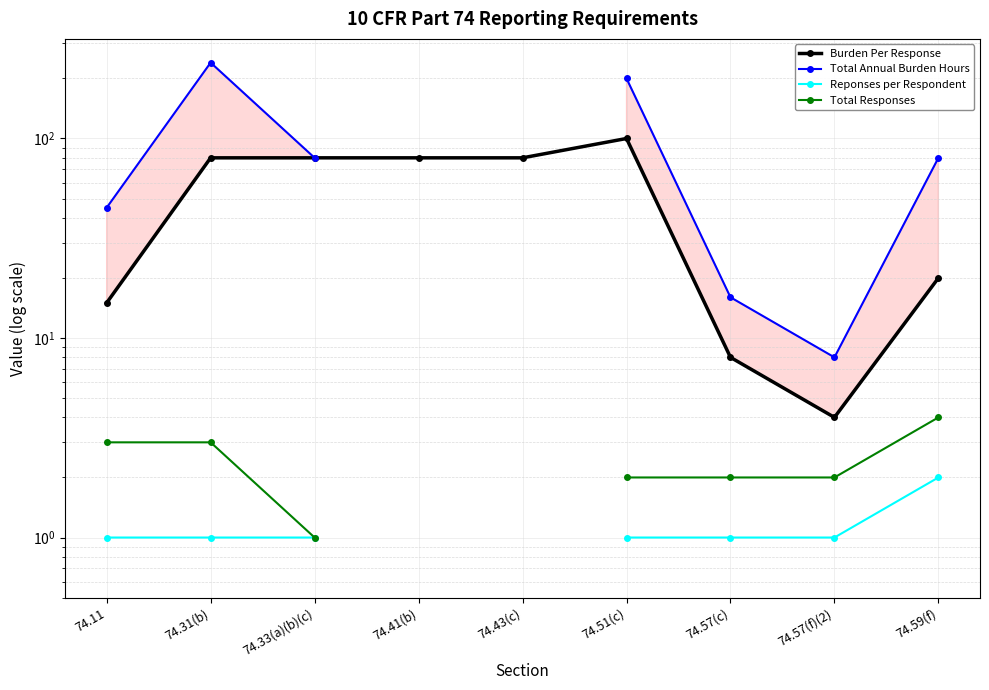

At which label does Burden Per Response reach its peak?

74.51(c)